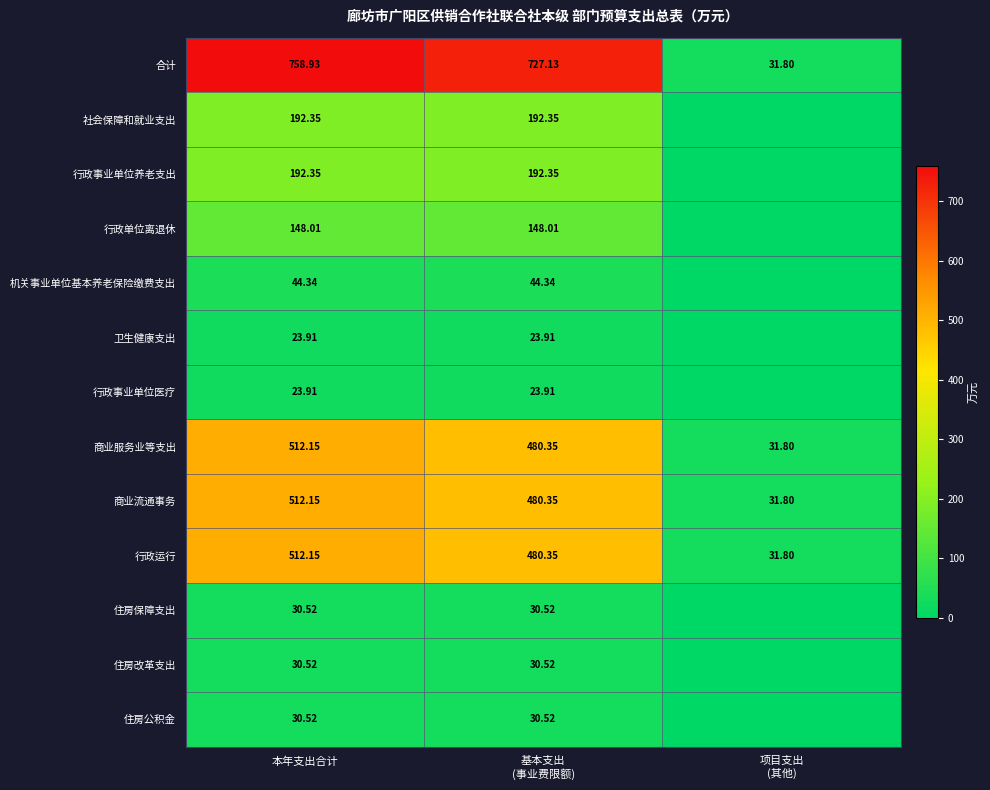

What is the difference between the highest and lowest values at 基本支出
(事业费限额)?

703.2